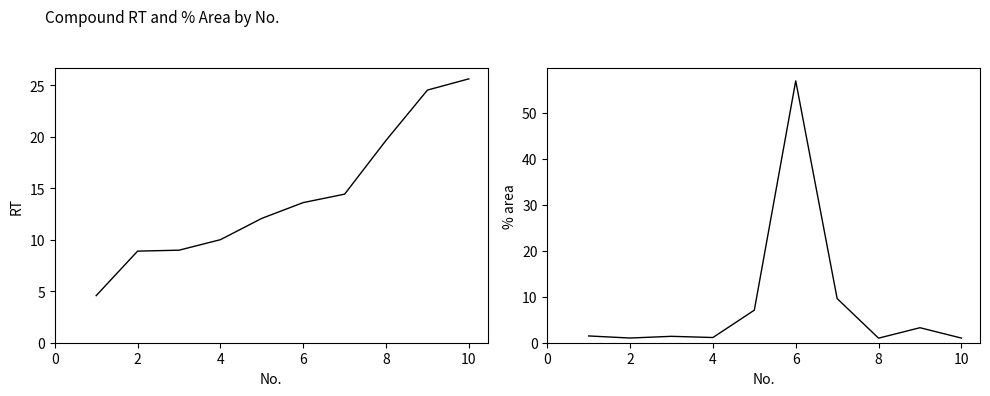

How many values in the % area series exceed 1?

9